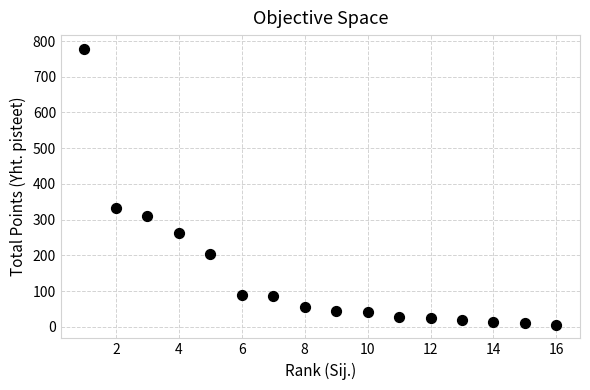

What is the range of X values (max minus min)?

15